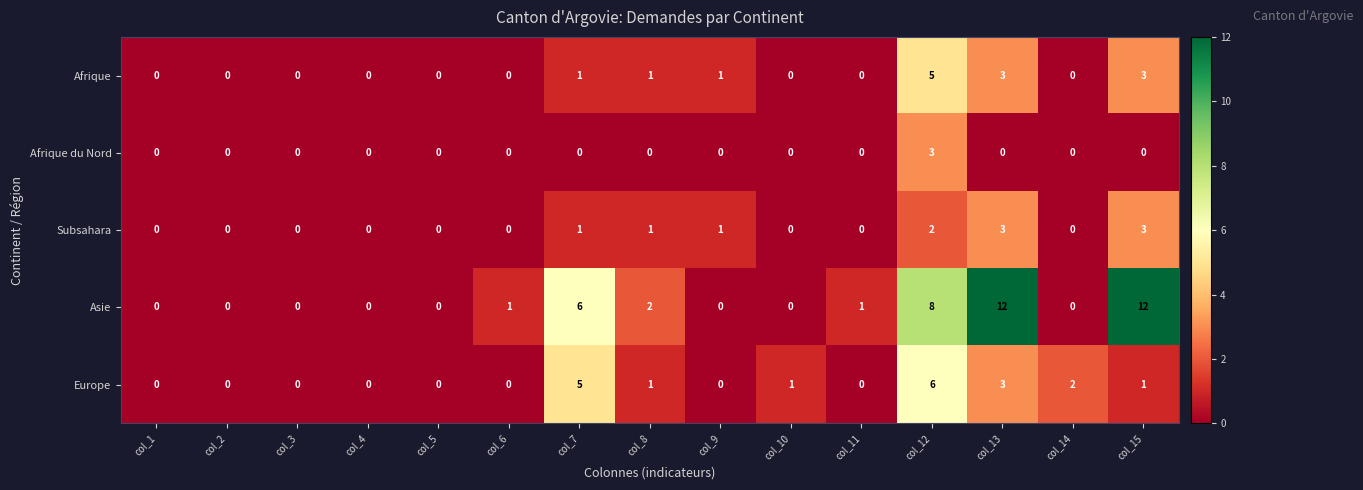

At which category is the sum across all series the highest?

col_12